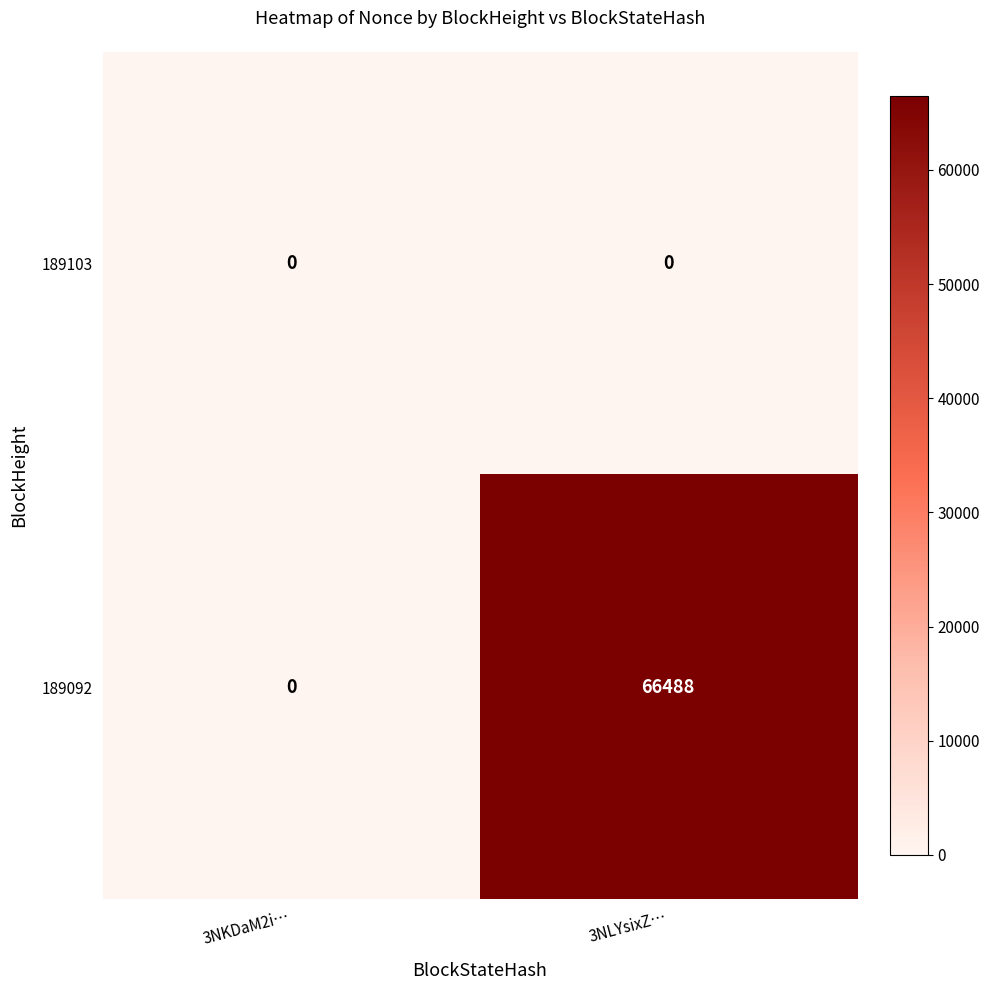

List the series in order of their peak value, highest first.

189092, 189103